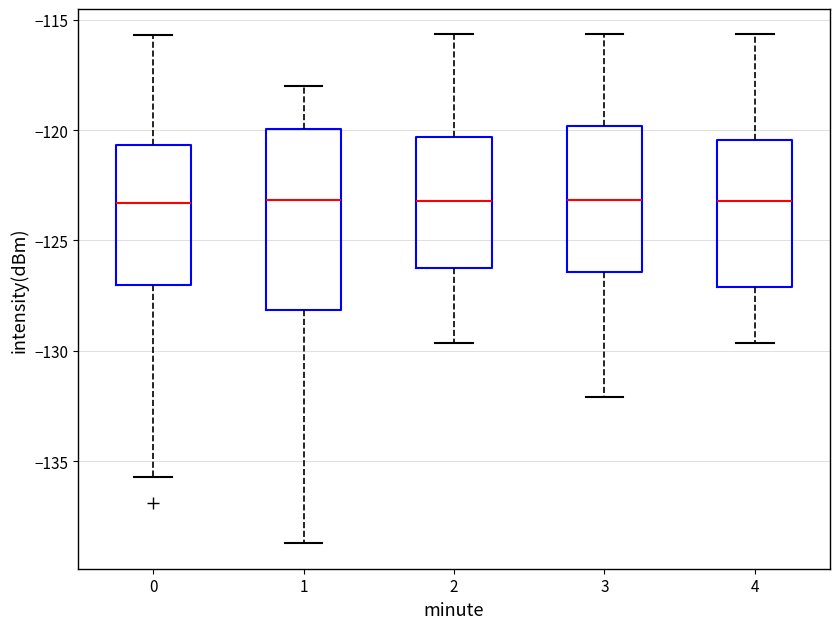

Comparing the boxes themselves (not the whiskers), which one is the tallest?

1